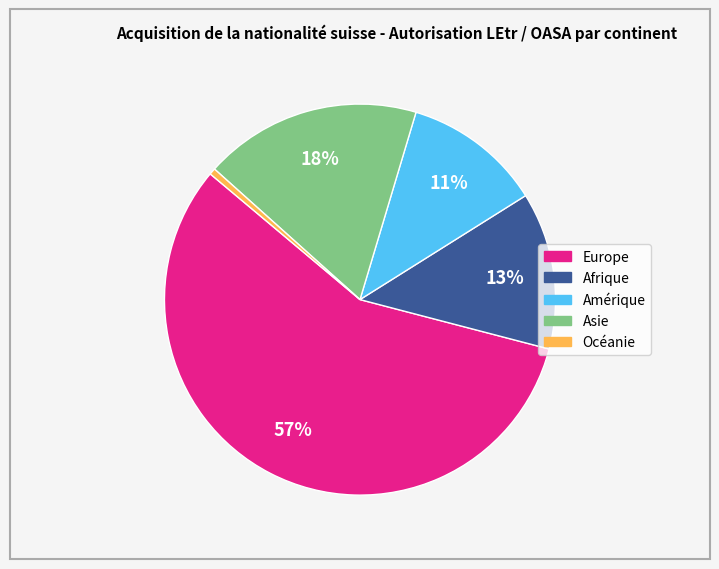

The Asie slice represents 18% of the pie. True or false?

True